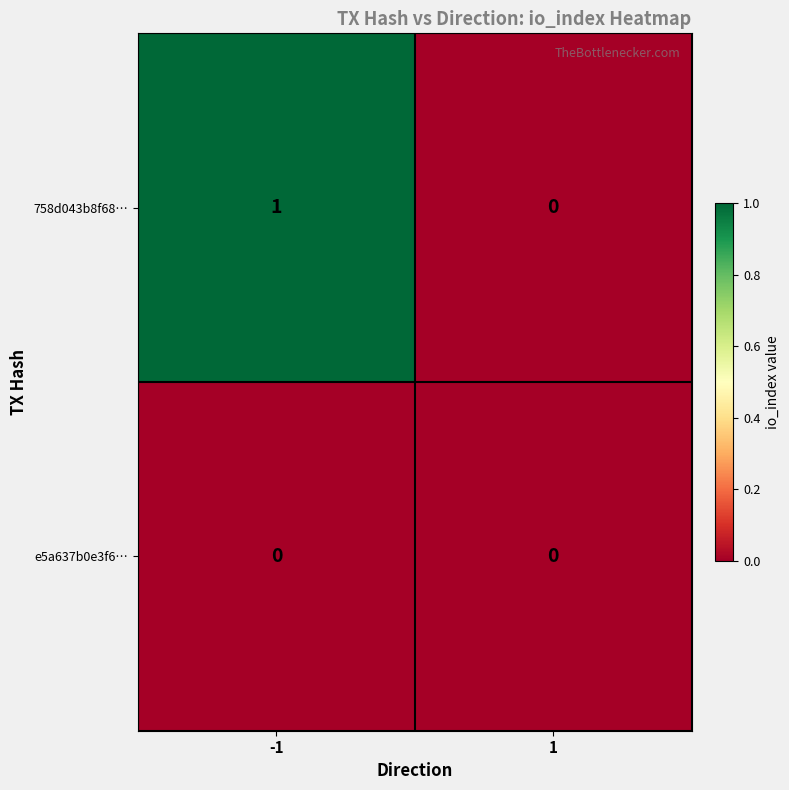

Between -1 and 1, which series saw the biggest shift?

758d043b8f68…